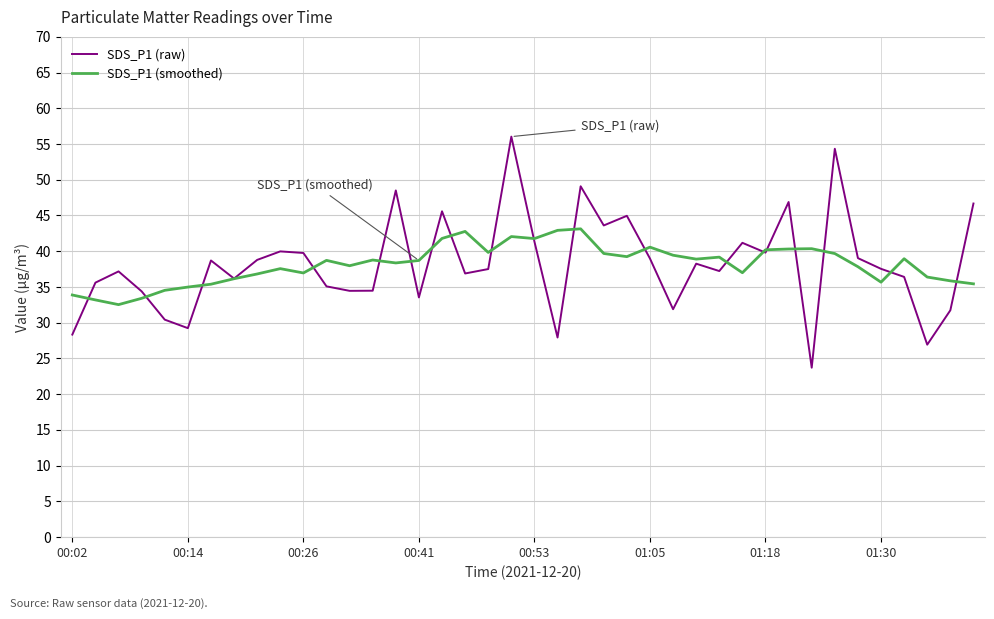

List the series in order of their peak value, lowest first.

SDS_P1 (smoothed), SDS_P1 (raw)